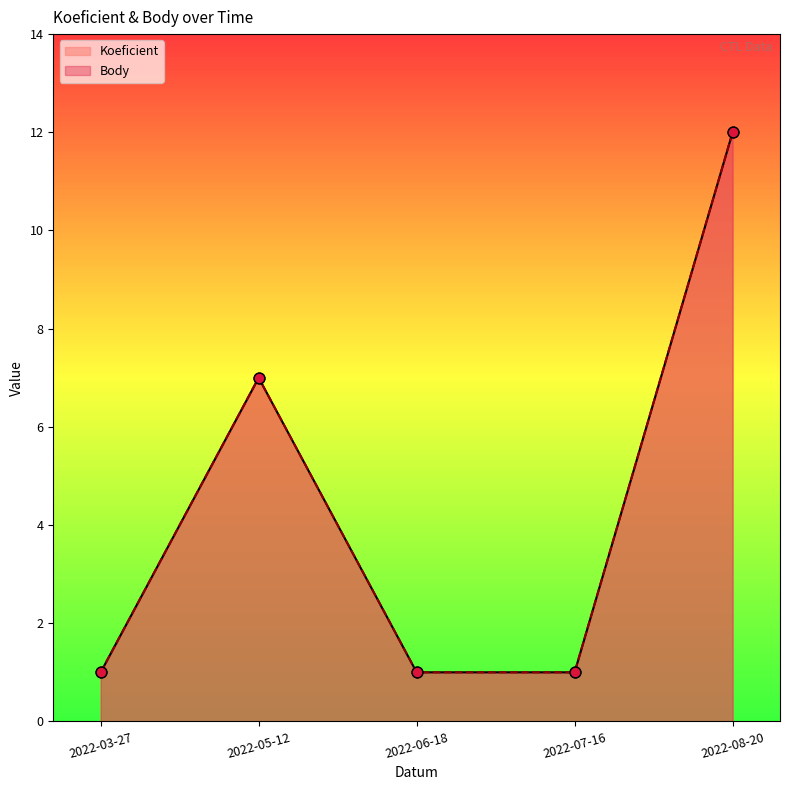

Is the value of Body at 2022-08-20 greater than the value of Koeficient at 2022-06-18?

Yes